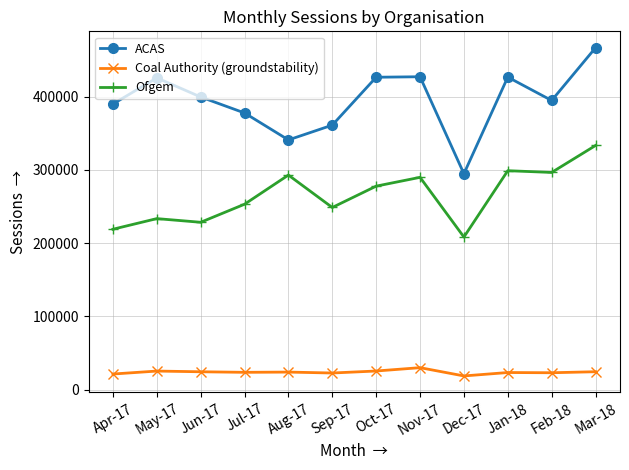

What is the value of the ACAS point at the 8th from the left?

427165